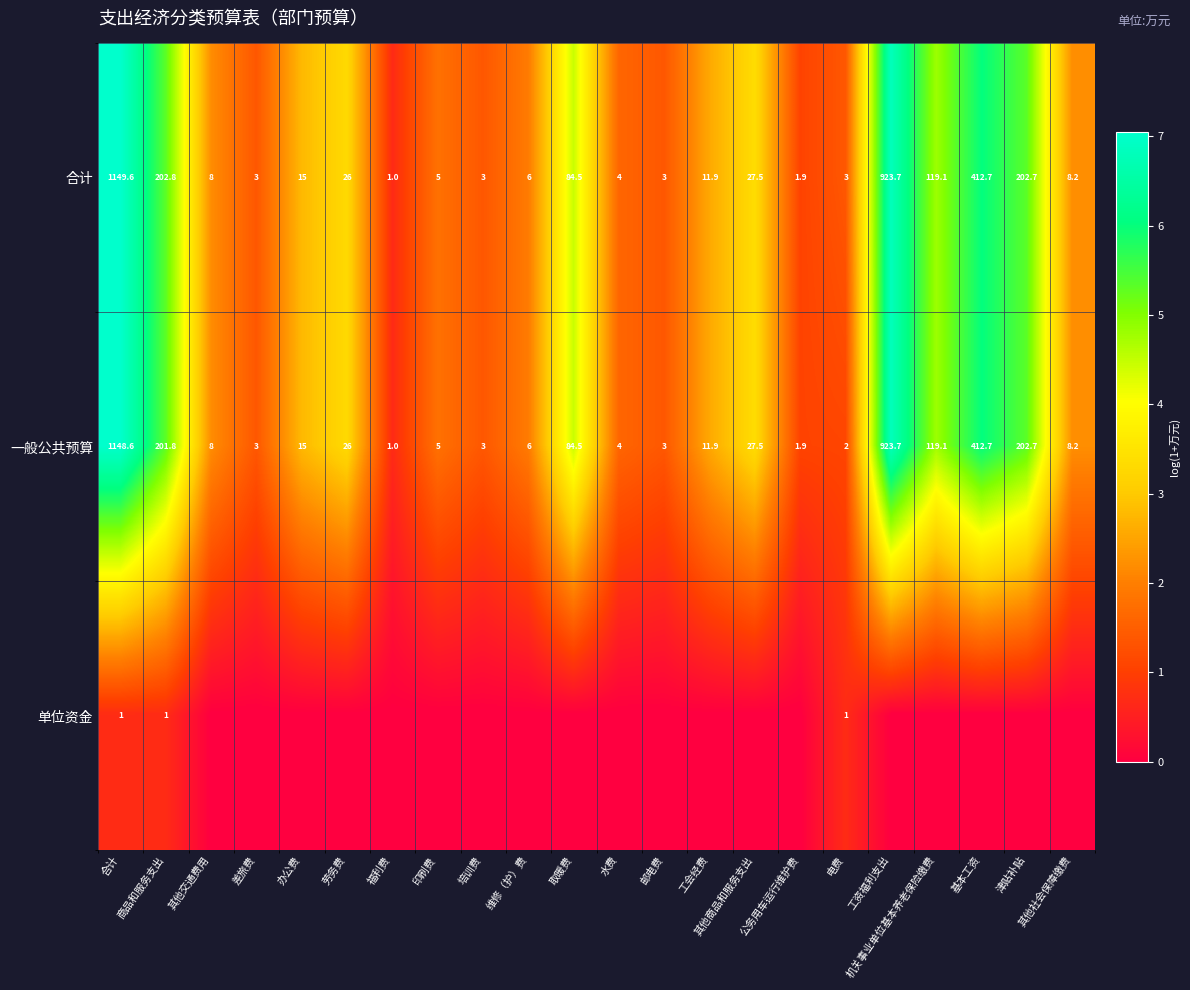

Which has a higher value, 邮电费 or 维修（护）费?

维修（护）费